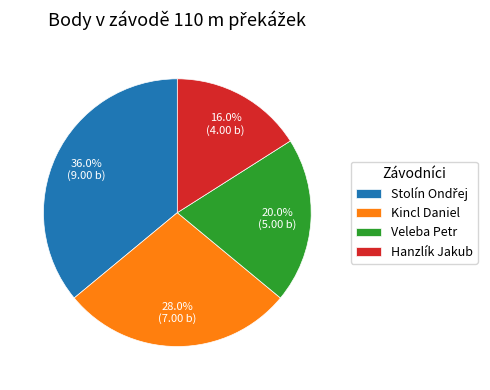

True or false: Kincl Daniel accounts for 15% of the total.

False